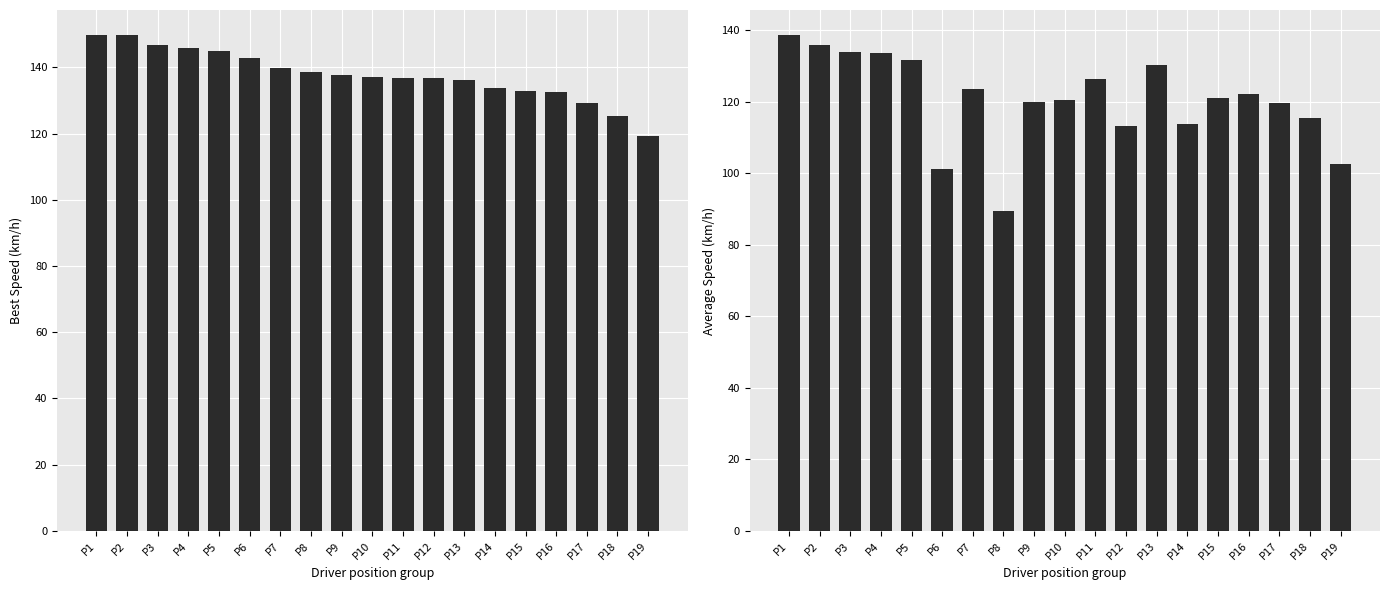

List the series in order of their overall mean, highest first.

Best Speed, Average Speed